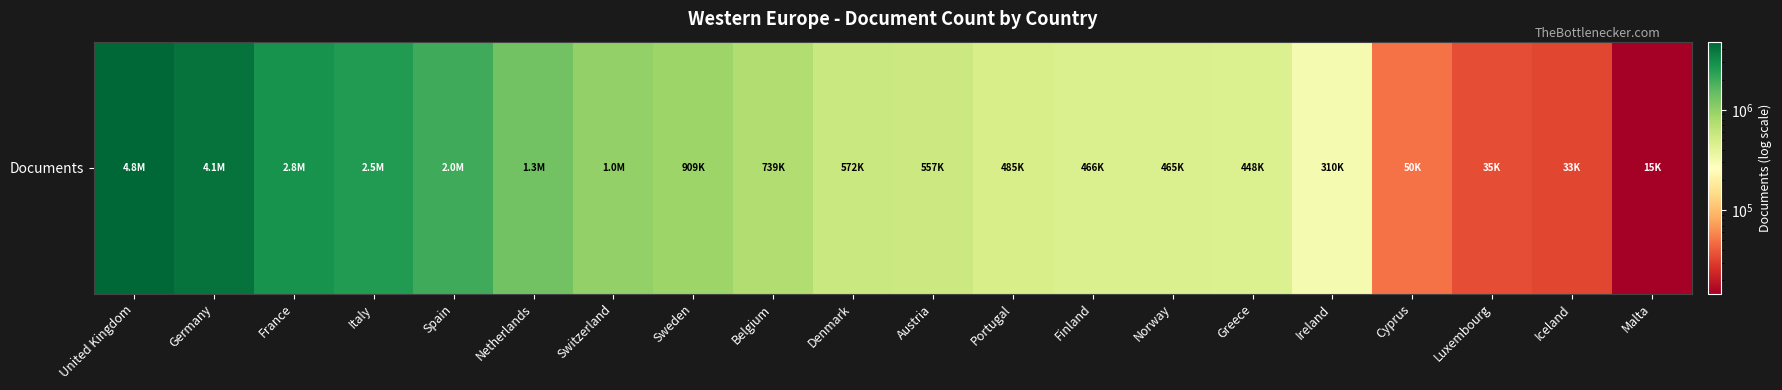

Count the number of values greater than 571552.

9